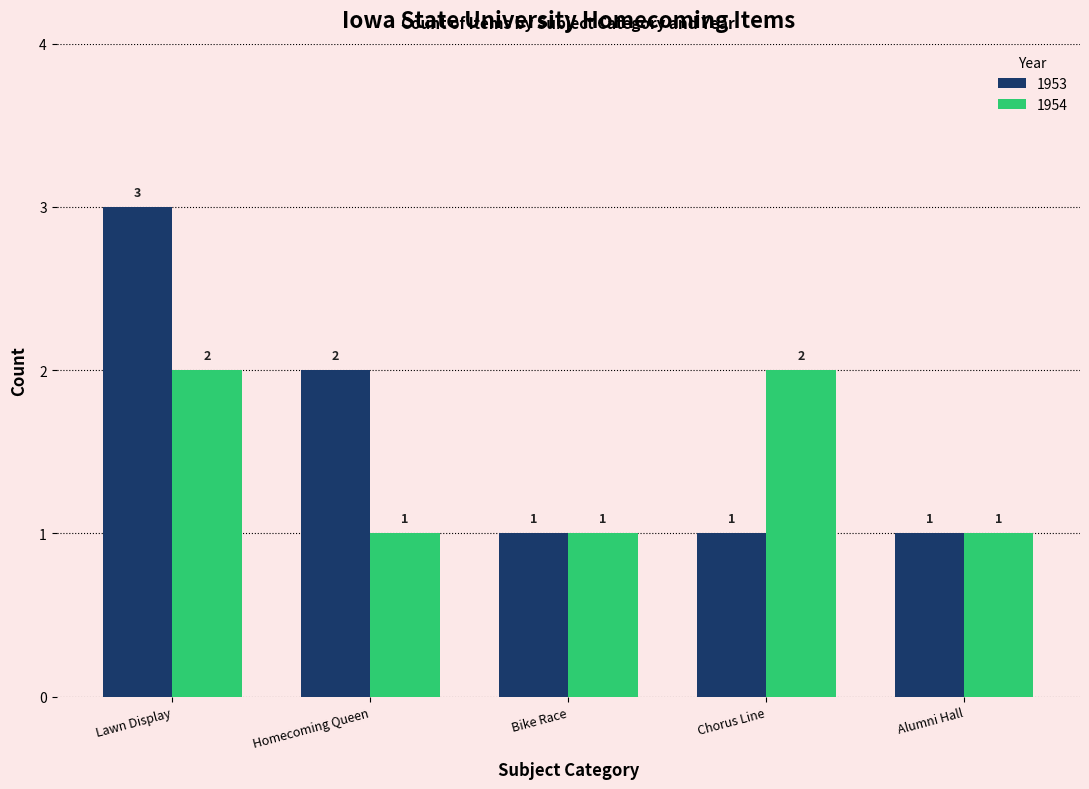

How many groups of bars are there?

5